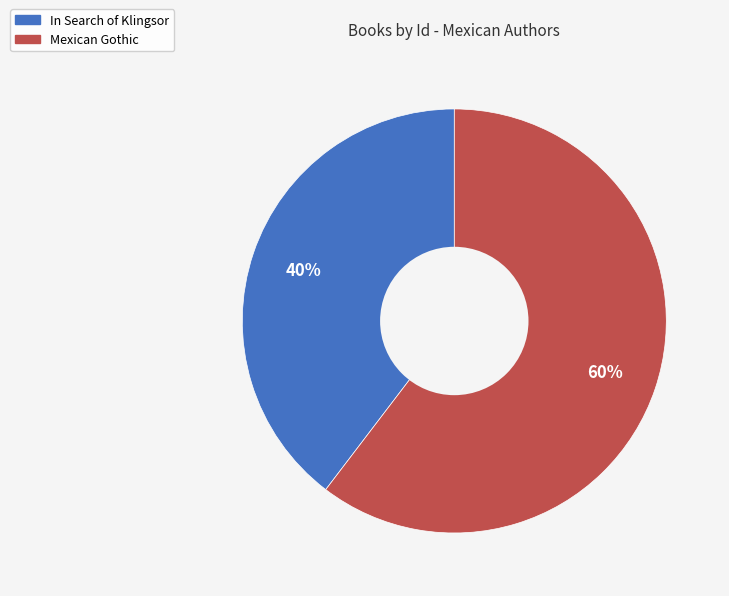

To the nearest percent, what is the average slice percentage?

50%